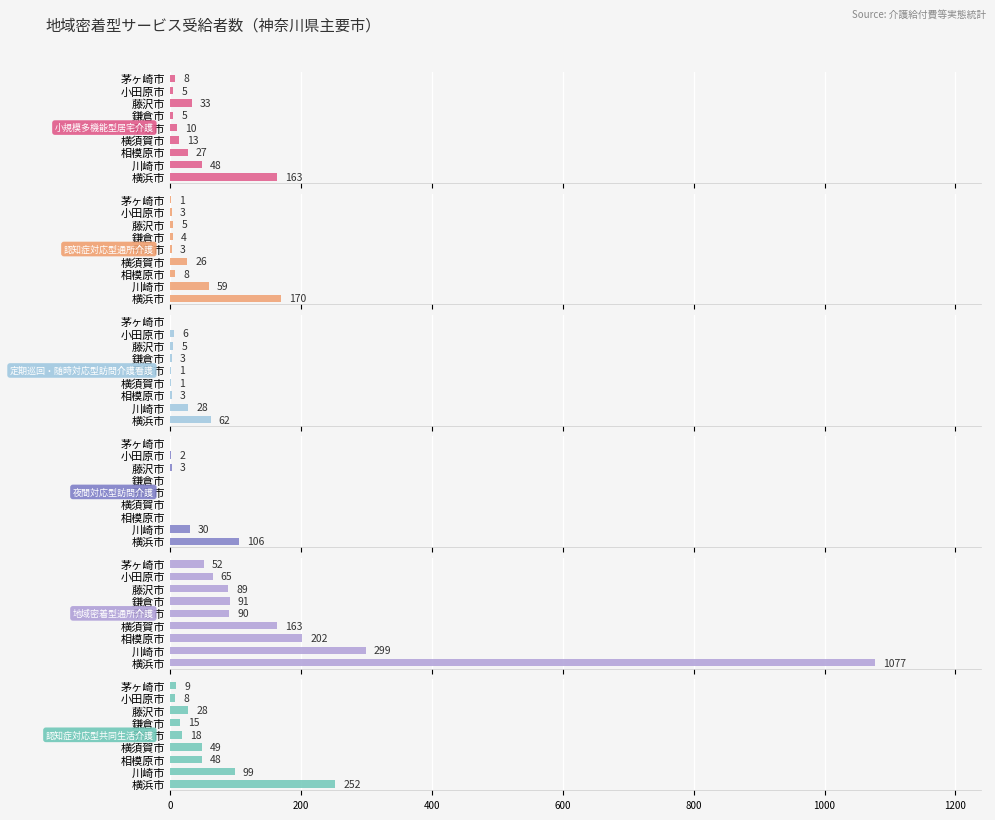

Reading left to right, transcribe all the data shown in this chart.

小規模多機能型居宅介護: 163	48	27	13	10	5	33	5	8
認知症対応型通所介護: 170	59	8	26	3	4	5	3	1
定期巡回・随時対応型訪問介護看護: 62	28	3	1	1	3	5	6	0
夜間対応型訪問介護: 106	30	0	0	0	0	3	2	0
地域密着型通所介護: 1077	299	202	163	90	91	89	65	52
認知症対応型共同生活介護: 252	99	48	49	18	15	28	8	9